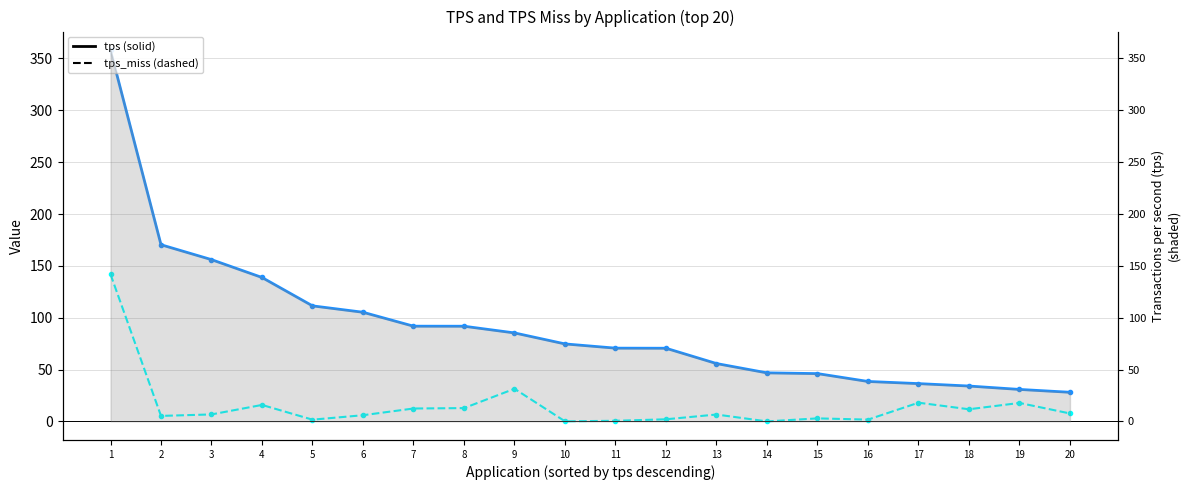

True or false: tps_miss and tps cross at least once.

False